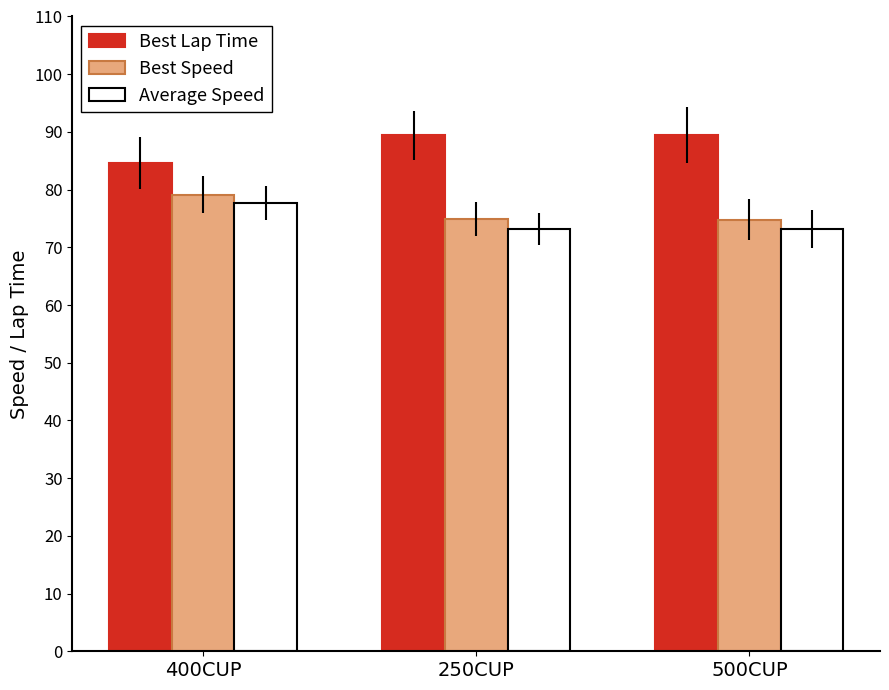

What is the spread (max minus min) of values at 250CUP?

16.2